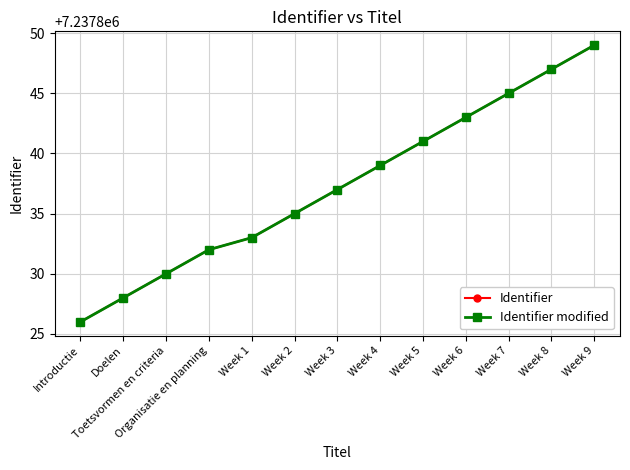

Is this an area chart (filled region under the line)?

No